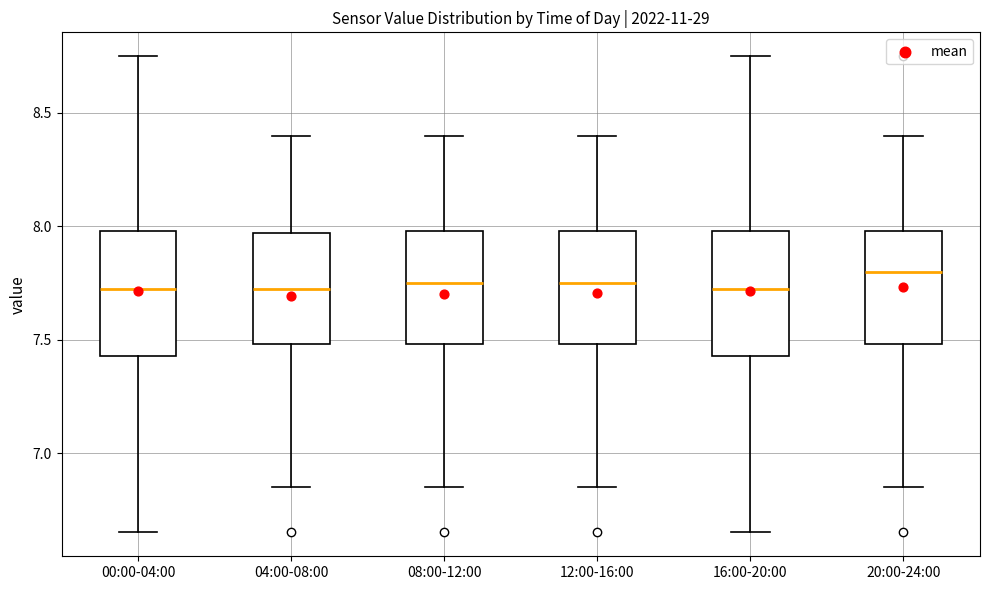

Reading left to right, transcribe this box plot: for each box, give where its median line is, the range the box spans, and where its two whiskers end, as read against the y-axis. The values are not printed on the chart, so give them approximately, as read against the axis.

00:00-04:00: median 7.75, box 7.45 to 8.00, whiskers 6.65 to 8.75
04:00-08:00: median 7.75, box 7.50 to 7.95, whiskers 6.85 to 8.40
08:00-12:00: median 7.75, box 7.50 to 8.00, whiskers 6.85 to 8.40
12:00-16:00: median 7.75, box 7.50 to 8.00, whiskers 6.85 to 8.40
16:00-20:00: median 7.75, box 7.45 to 8.00, whiskers 6.65 to 8.75
20:00-24:00: median 7.80, box 7.50 to 8.00, whiskers 6.85 to 8.40